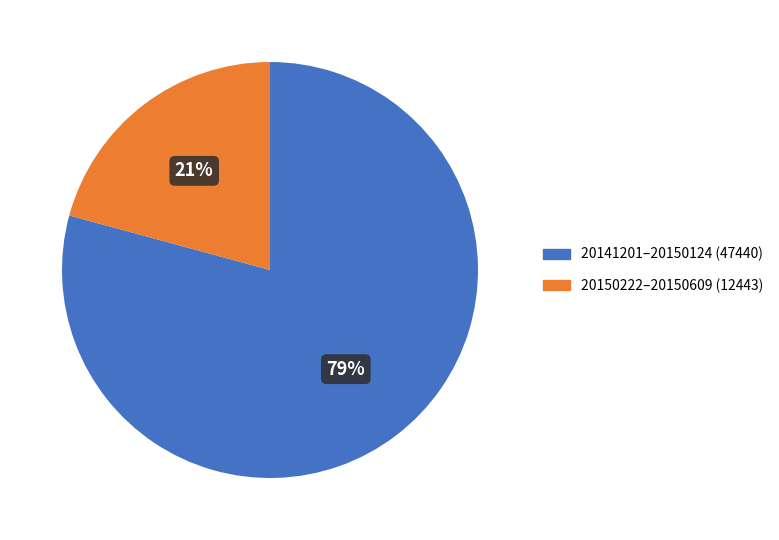

To the nearest percent, what is the difference between the largest and smallest slice percentages?

58%